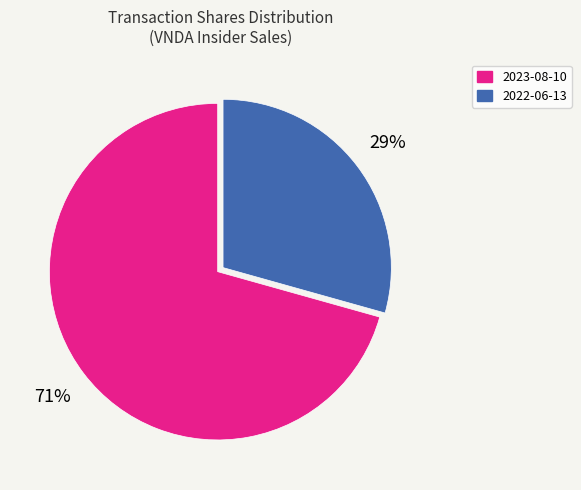

Is it true that 2022-06-13 is 35% of the pie?

False